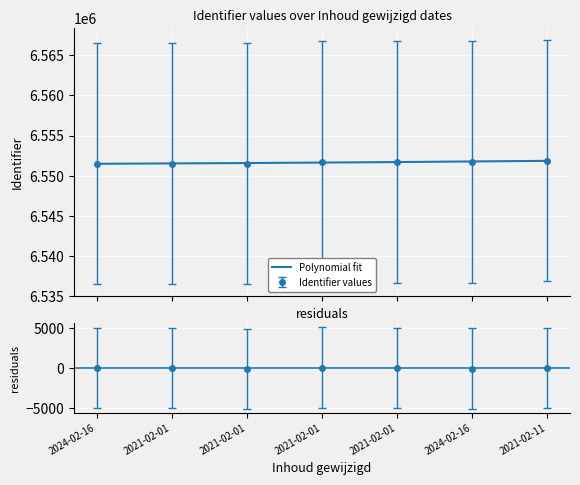

Approximately how many times larger is the value at 2021-02-01 compared to 2021-02-01?

1.0